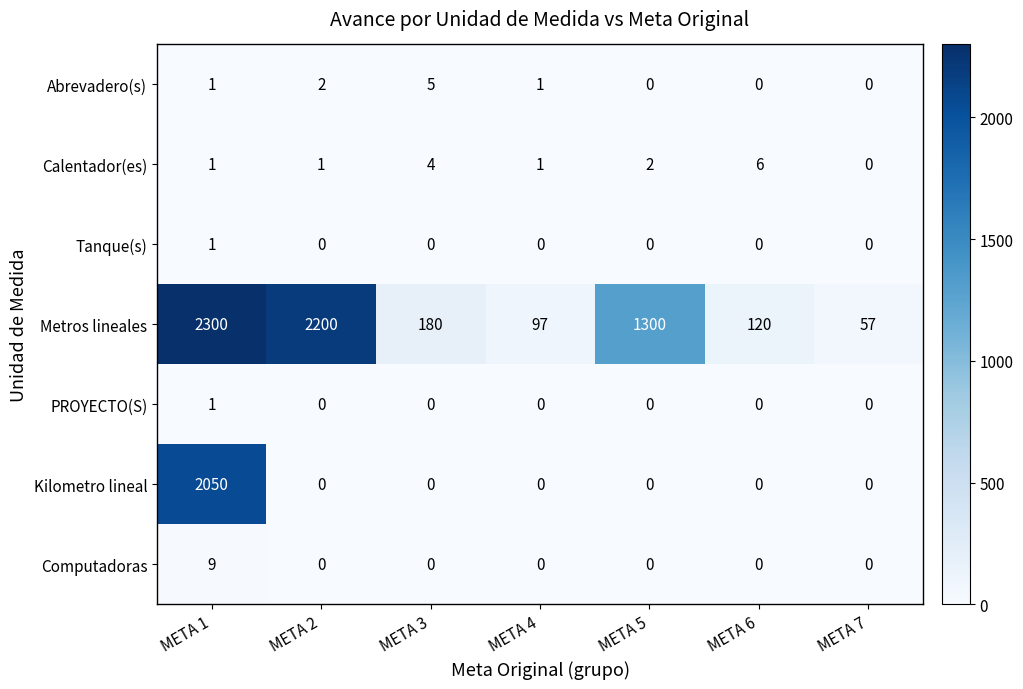

At which category is the sum across all series the highest?

META 1